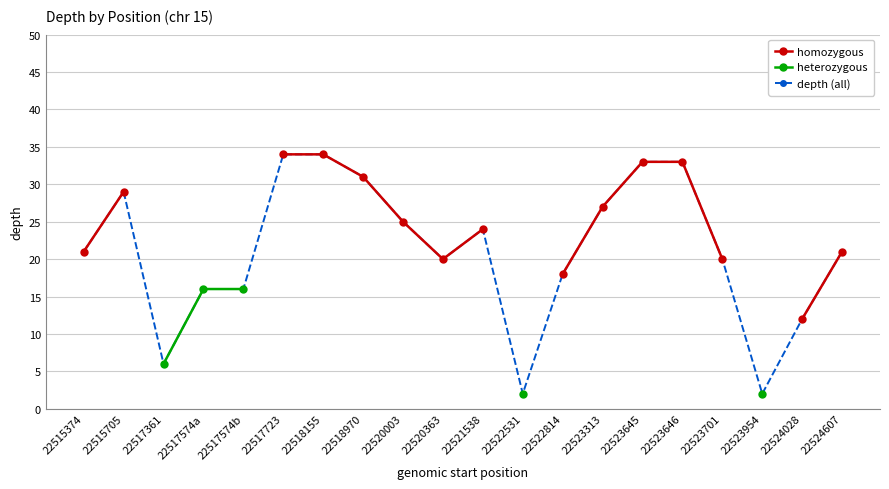

Does the chart display data point markers on the line(s)?

Yes